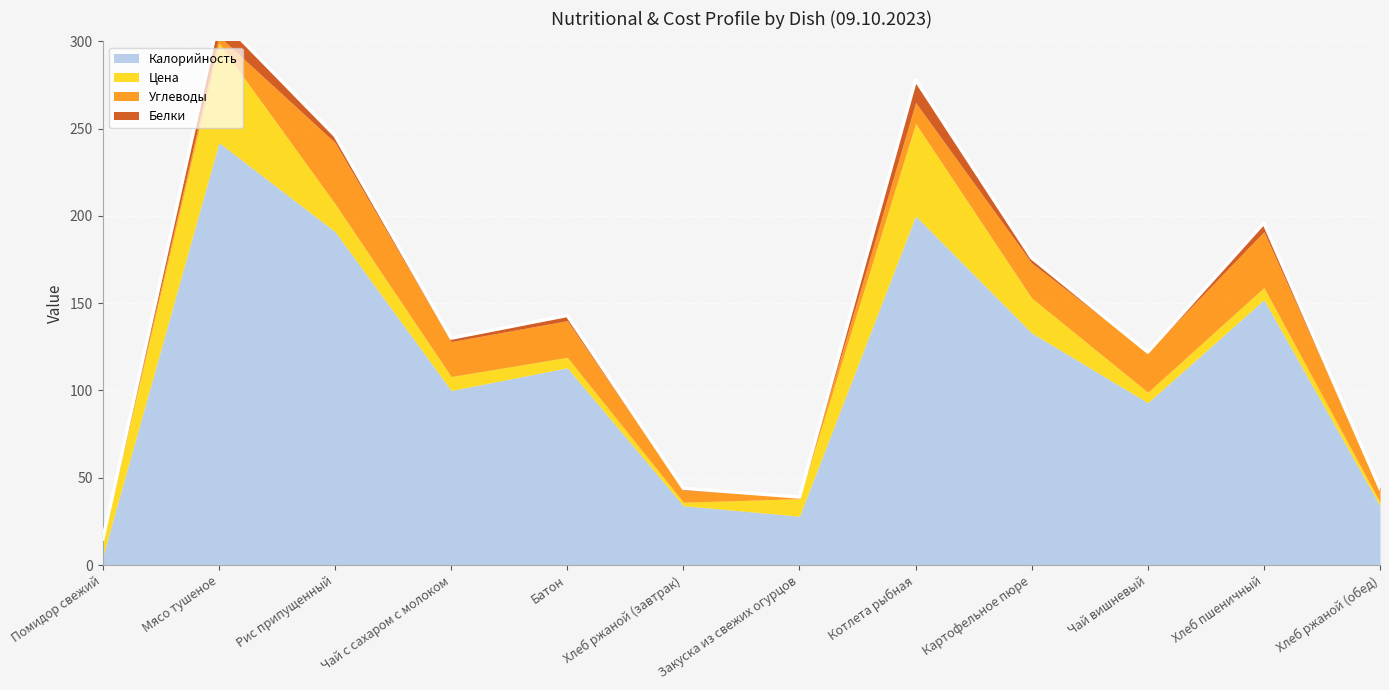

True or false: Белки and Цена cross at least once.

False